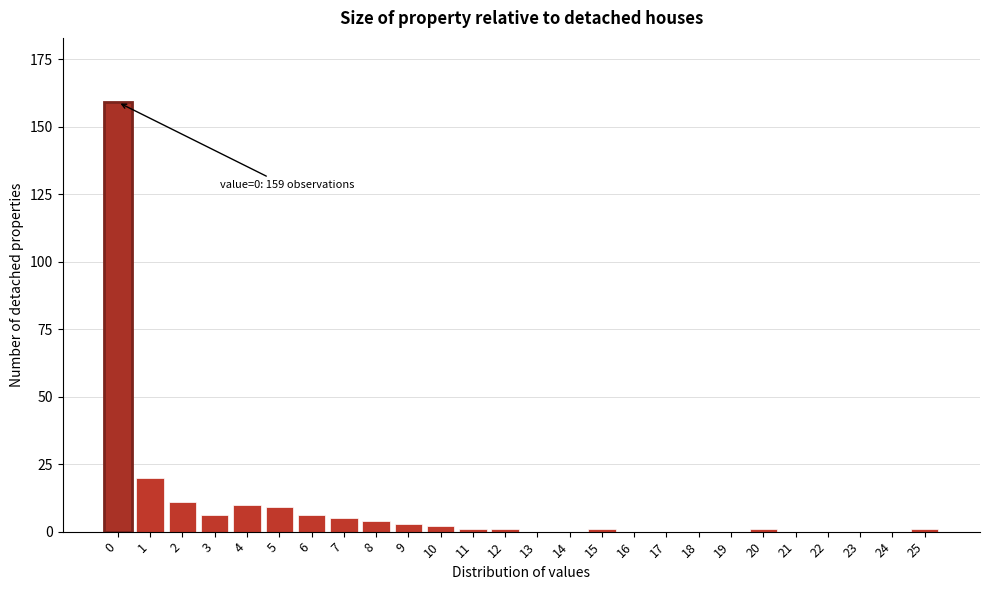

Is it true that the value at 23 is -89?

False